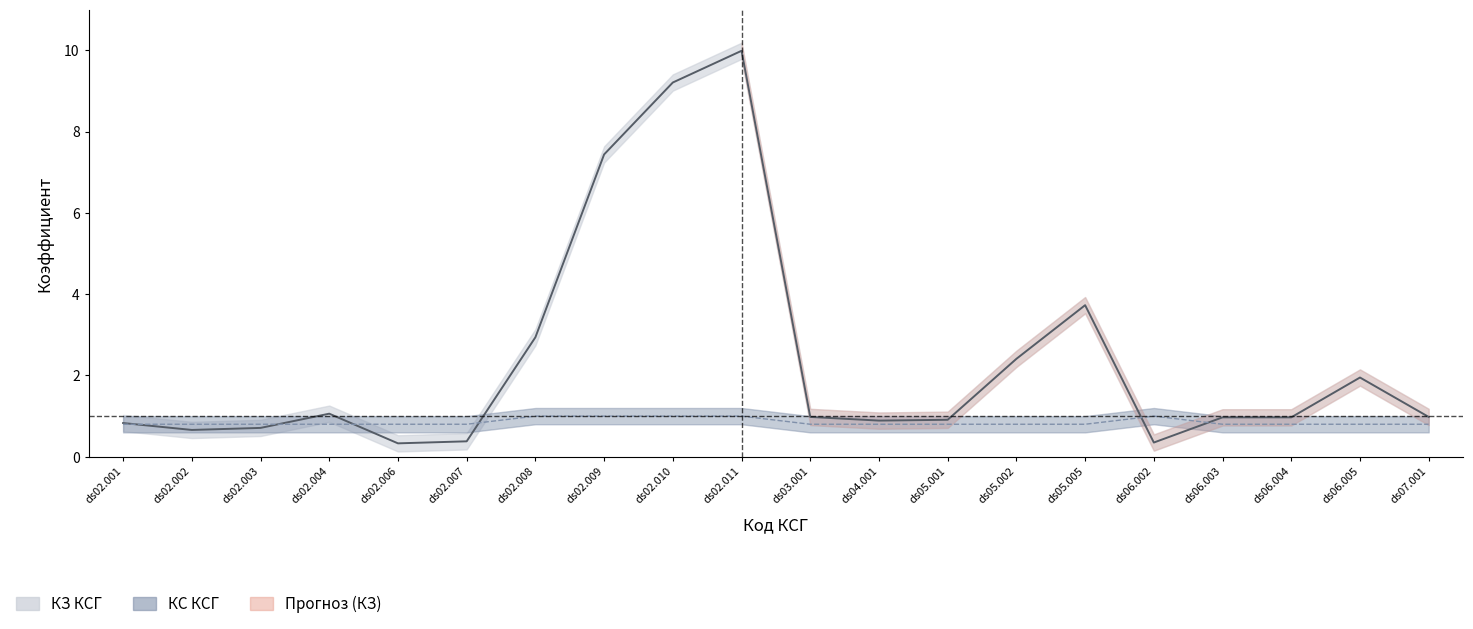

Reading left to right, what are all the values shown in this chart?

КЗ КСГ: 0.8	0.7	0.7	1.1	0.3	0.4	2.9	7.4	9.2	10.0	1.0	0.9	0.9	2.4	3.7	0.3	1.0	1.0	1.9	1.0
КС КСГ: 0.8	0.8	0.8	0.8	0.8	0.8	1.0	1.0	1.0	1.0	0.8	0.8	0.8	0.8	0.8	1.0	0.8	0.8	0.8	0.8